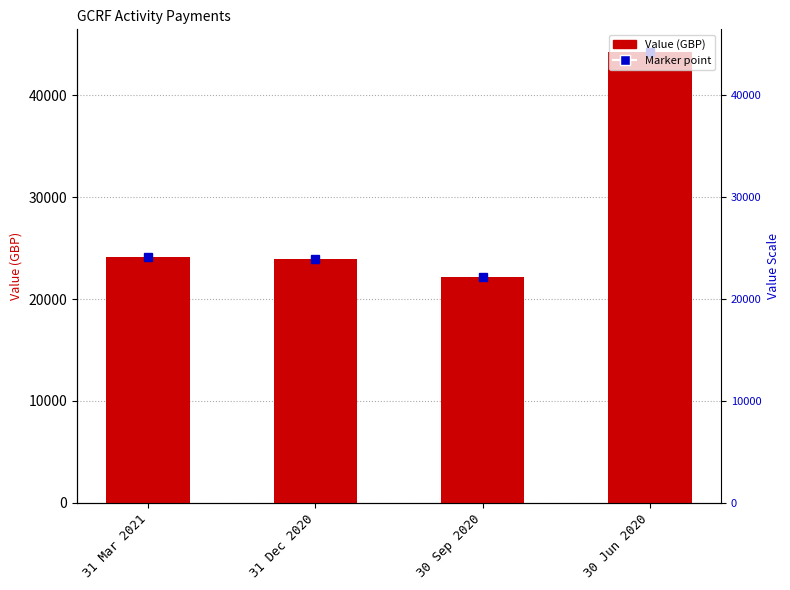

What is the smallest value displayed?

22129.3